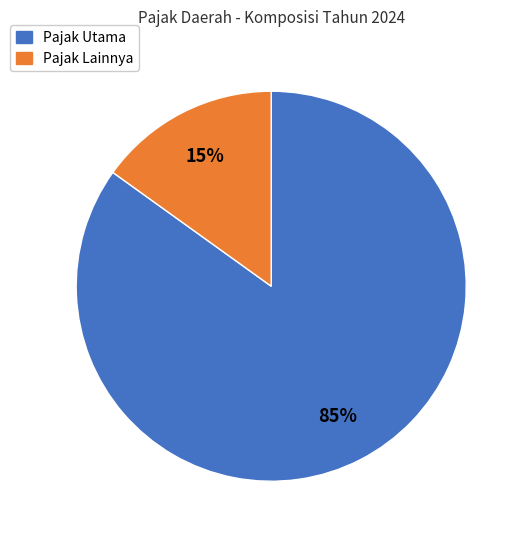

Does any single category account for the majority?

Yes